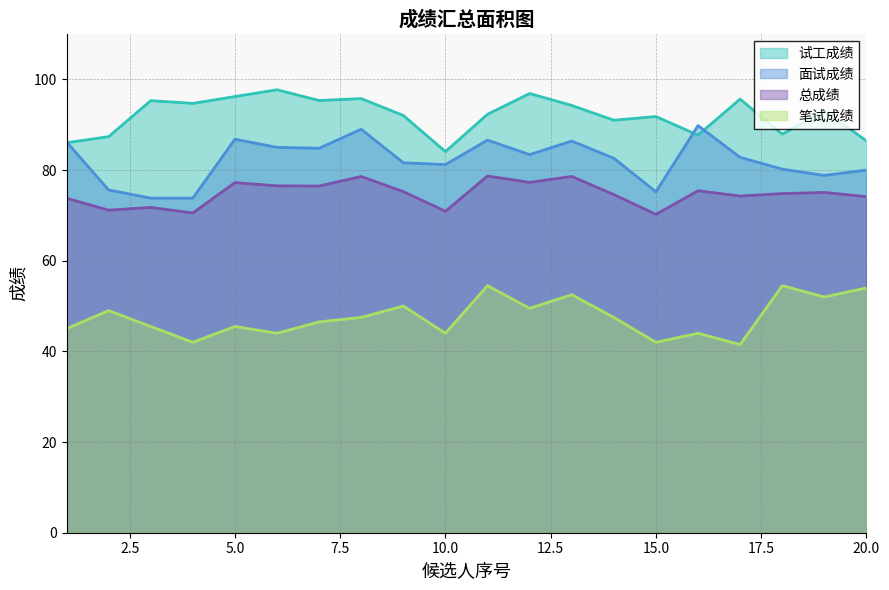

At which category does the chart reach its peak across all series?

6